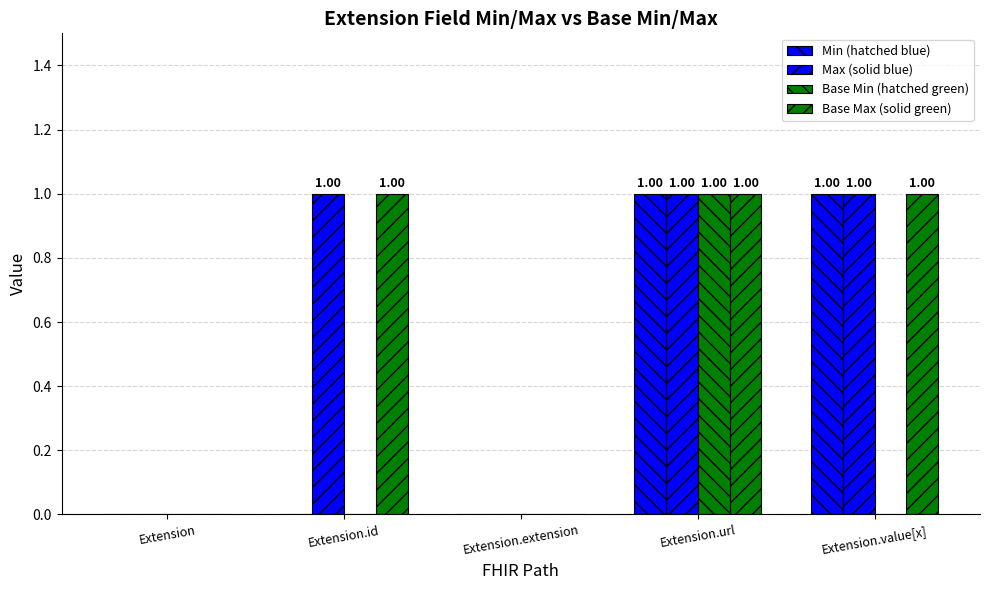

How many data points does each series have?

5